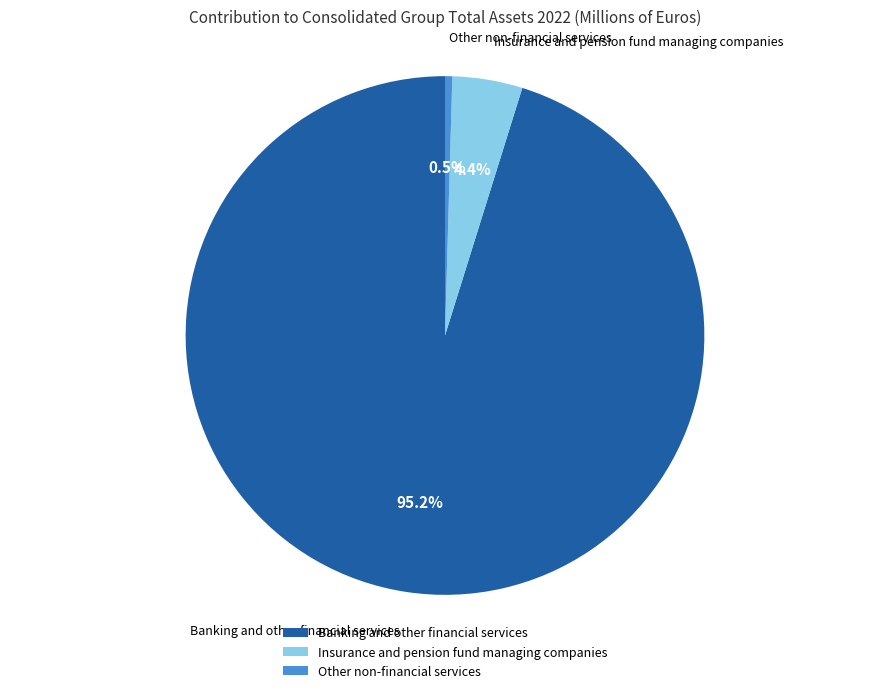

Rank the categories by value from highest to lowest.

Banking and other financial services, Insurance and pension fund managing companies, Other non-financial services